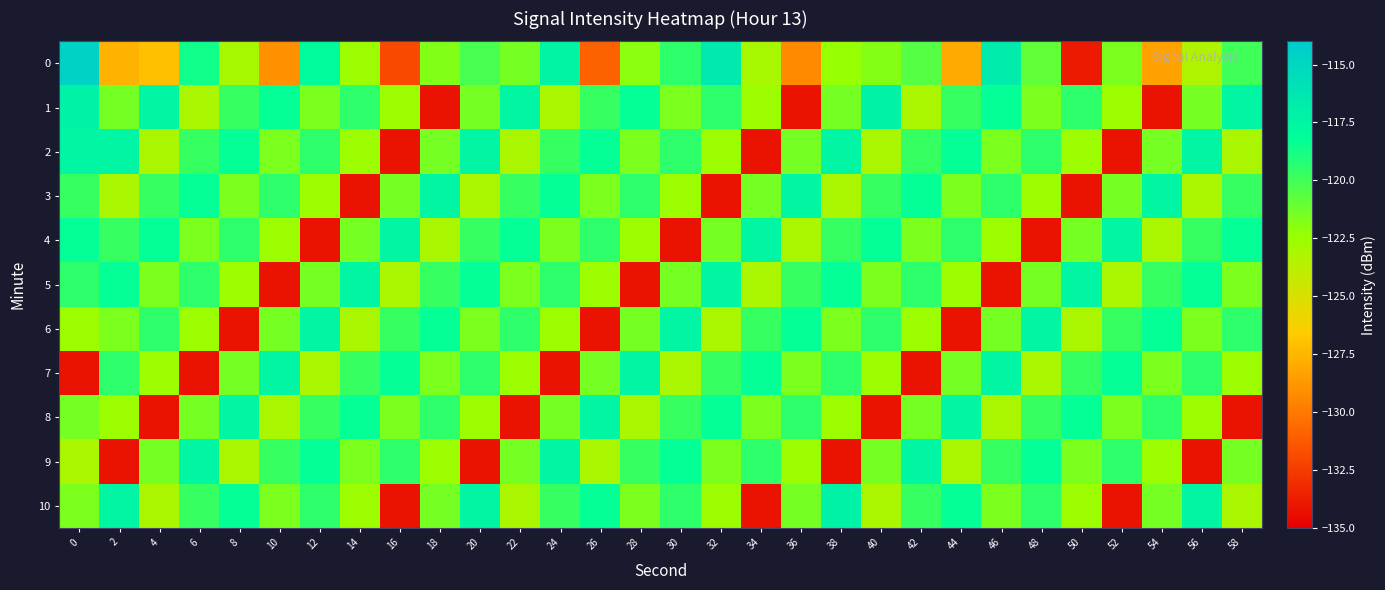

What is the difference between the highest and lowest values at 32?

17.7